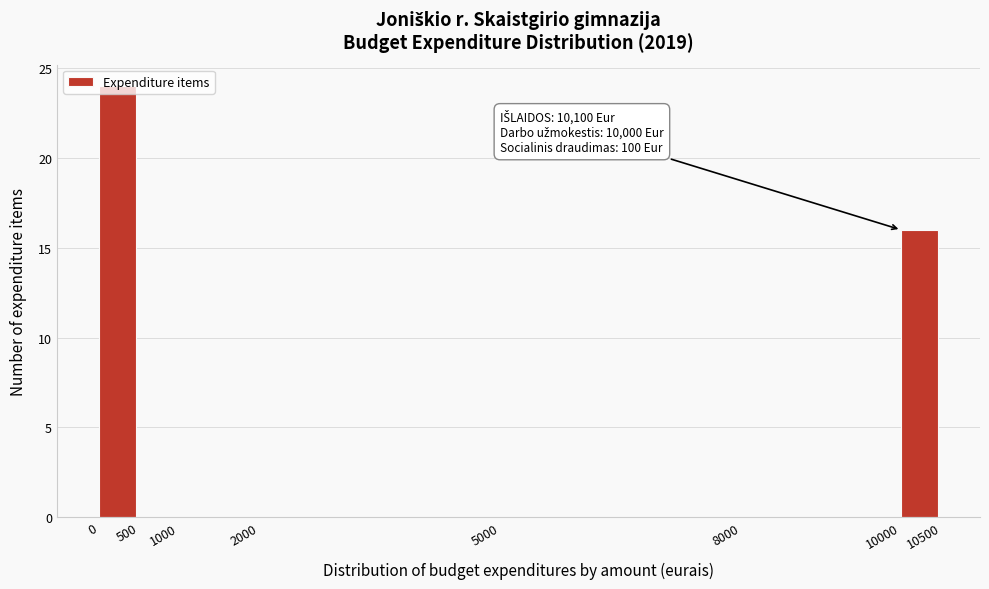

Which range on the x-axis has the tallest bar?

0 to 500